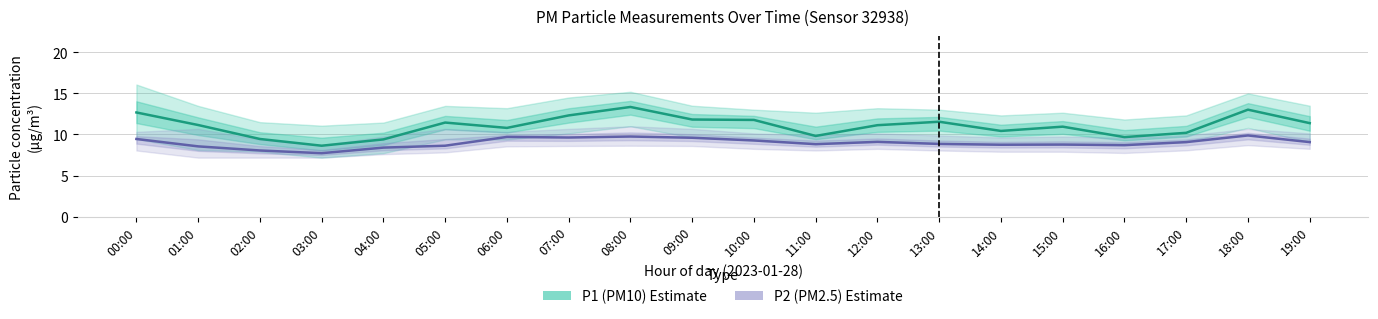

True or false: P1 (PM10) has more than 2 interior local peaks.

True